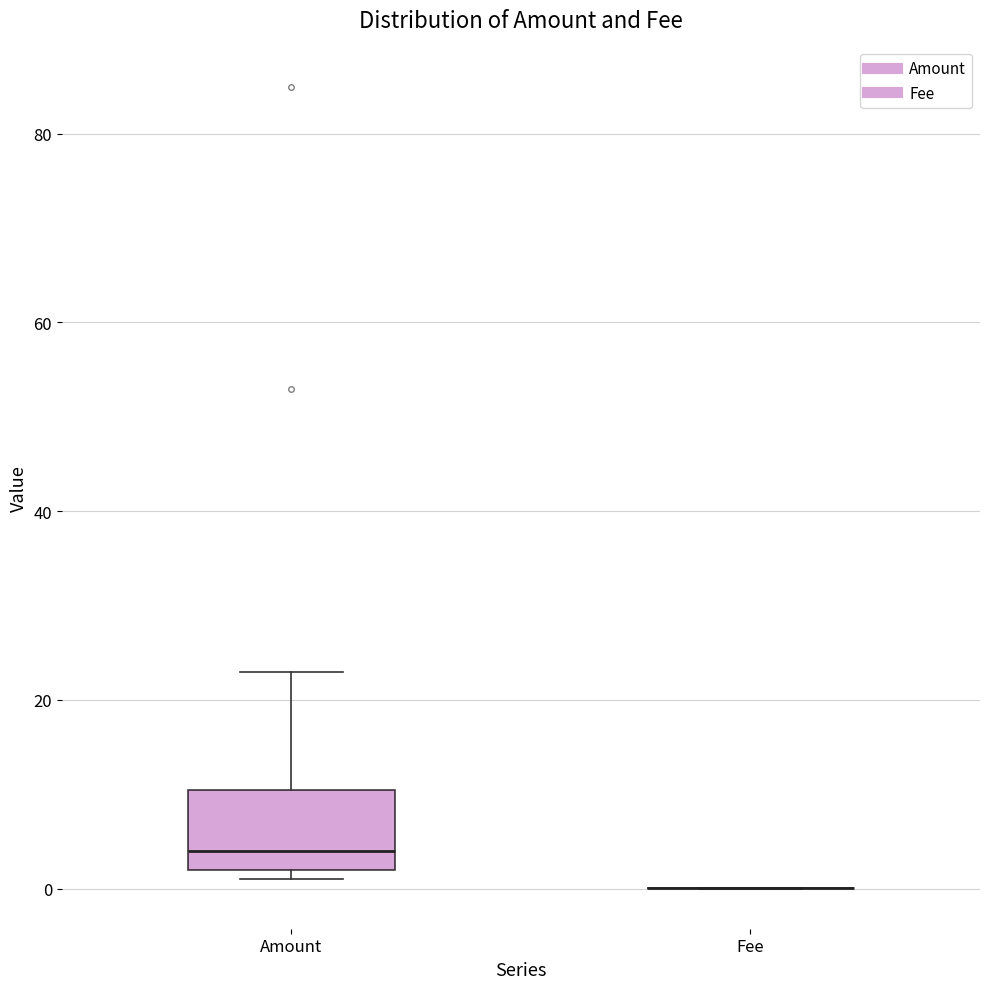

Which box is the tallest, from its lower edge to its upper edge?

Amount